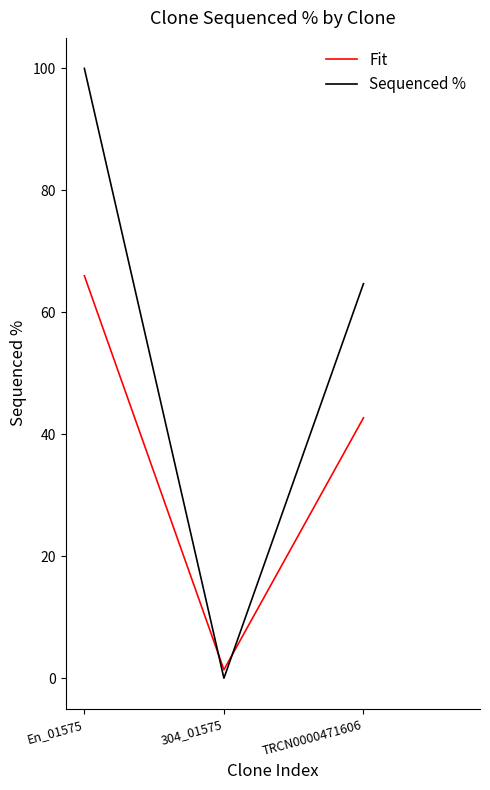

At which category is the sum across all series the highest?

En_01575